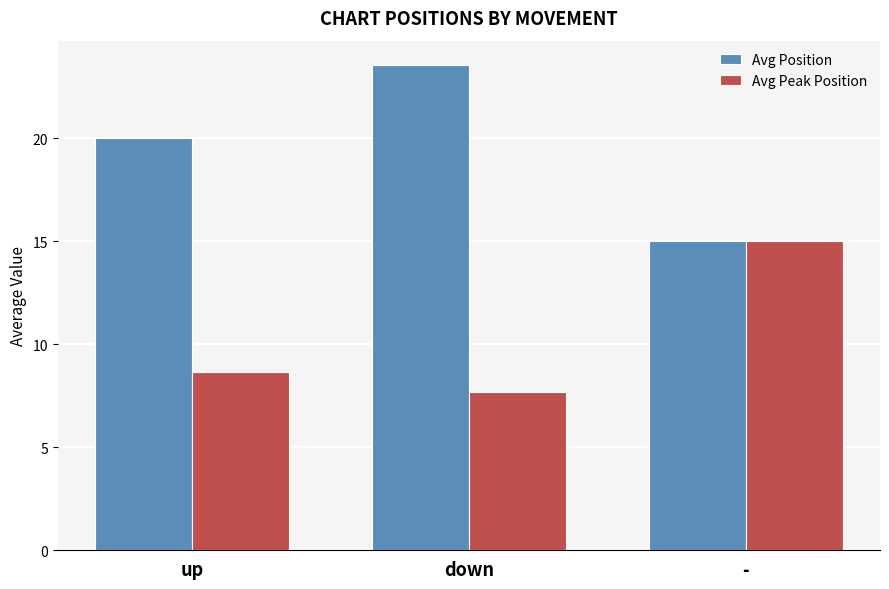

Where is Avg Peak Position nearest to the value 11?

up